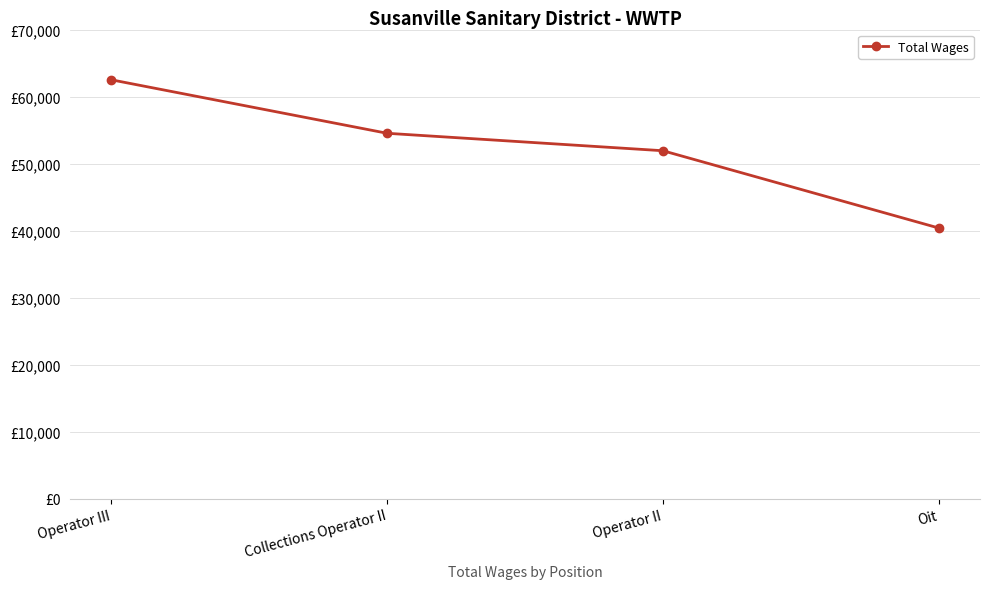

What is the smallest value displayed?

40380